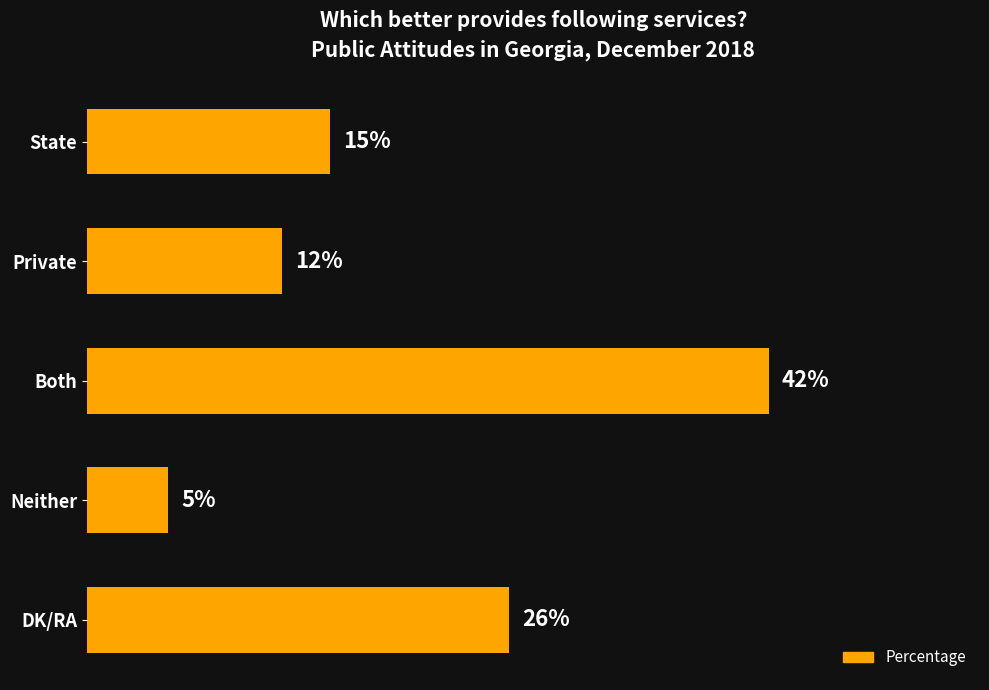

Which has a higher value, State or Private?

State